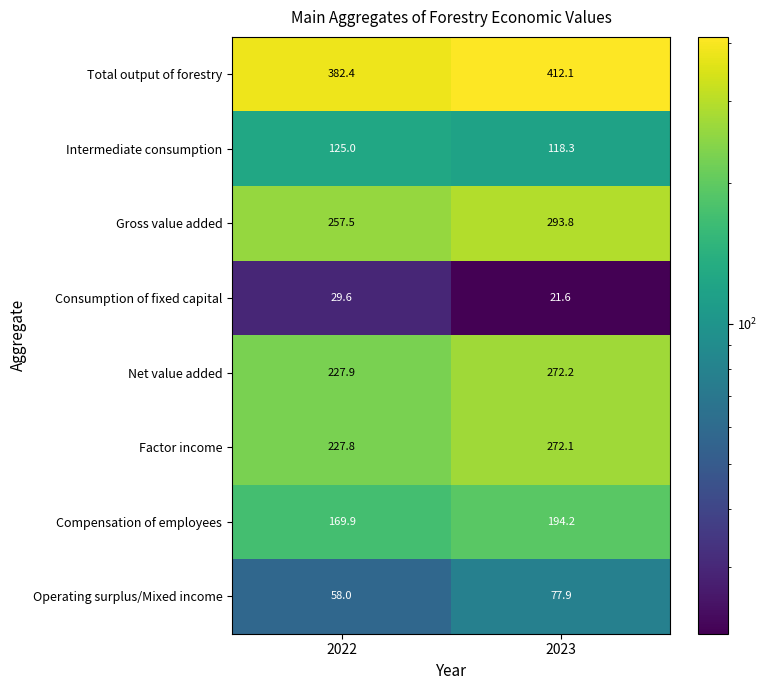

What is the difference between the Gross value added values at 2023 and 2022?

36.3